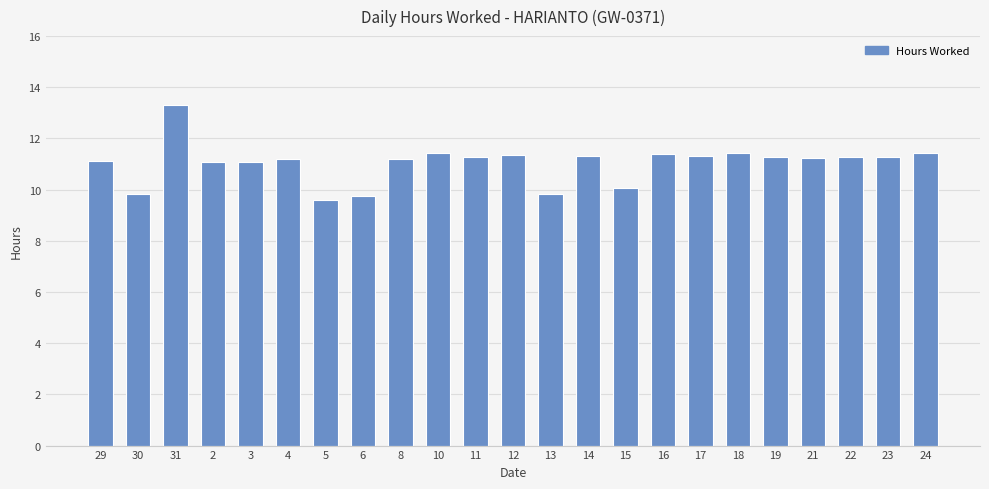

What is the sum of the values at 8 and 30?

21.0